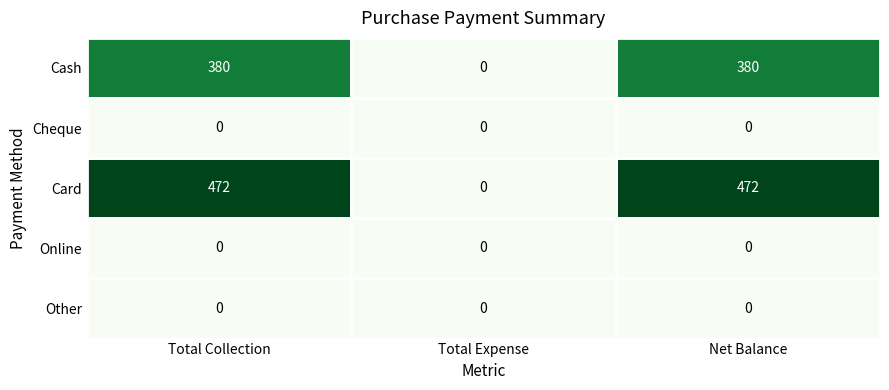

What is the average value of the Cash series?

253